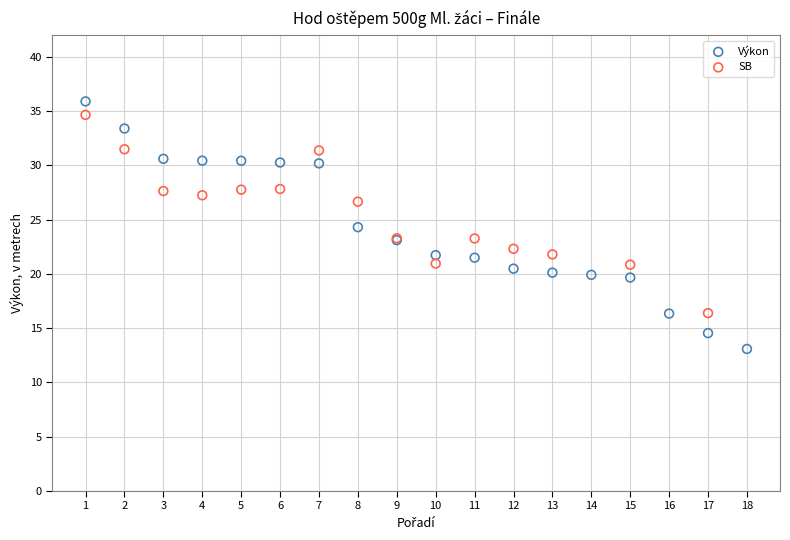

Which series has the widest spread of Y values?

Výkon